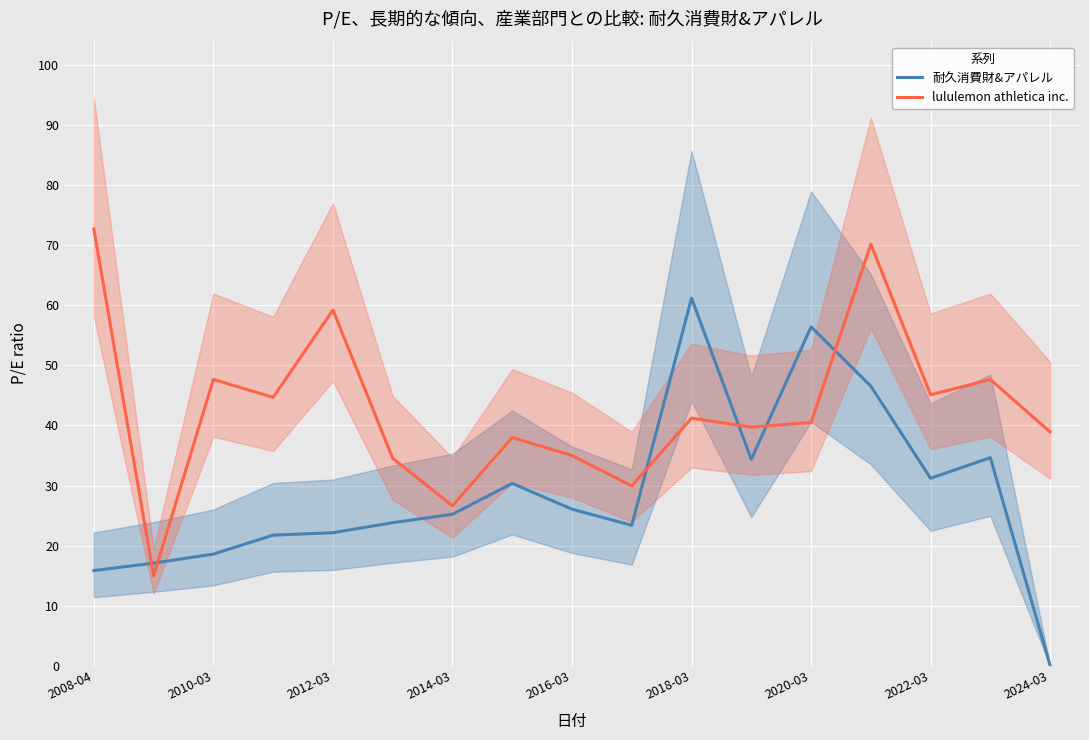

What is the difference between the lululemon athletica inc. values at 2008-04 and 2020-03?

32.2